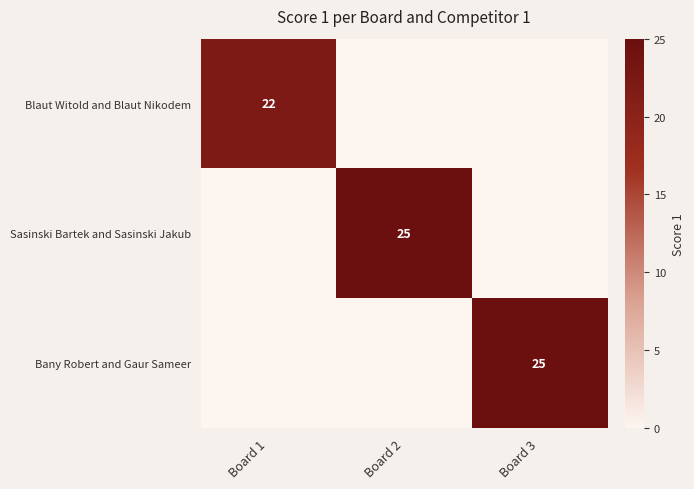

The Blaut Witold and Blaut Nikodem series shows 14 at Board 1. True or false?

False